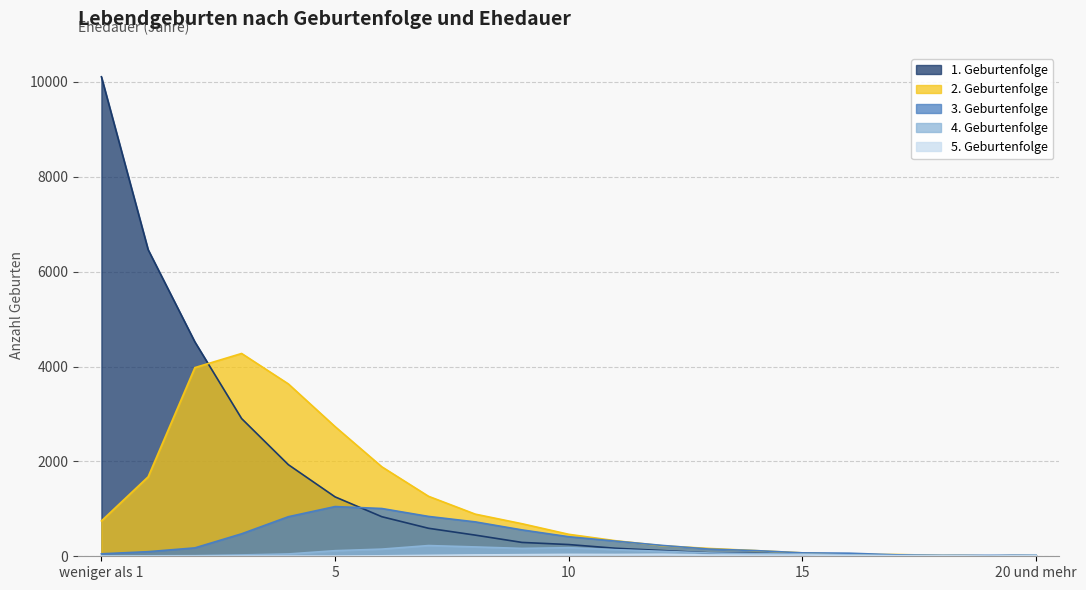

True or false: 1. Geburtenfolge has more than 0 points higher than both neighbors.

False